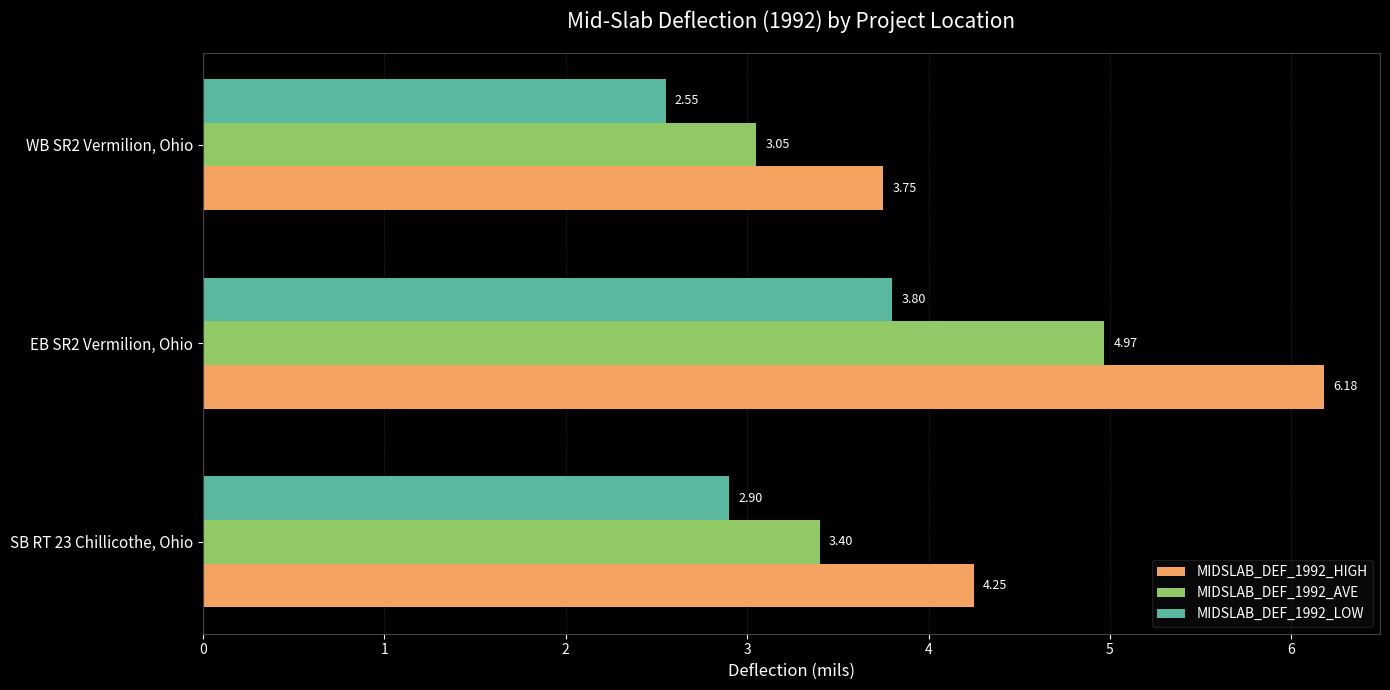

Which series changed the most between EB SR2 Vermilion, Ohio and WB SR2 Vermilion, Ohio?

MIDSLAB_DEF_1992_HIGH